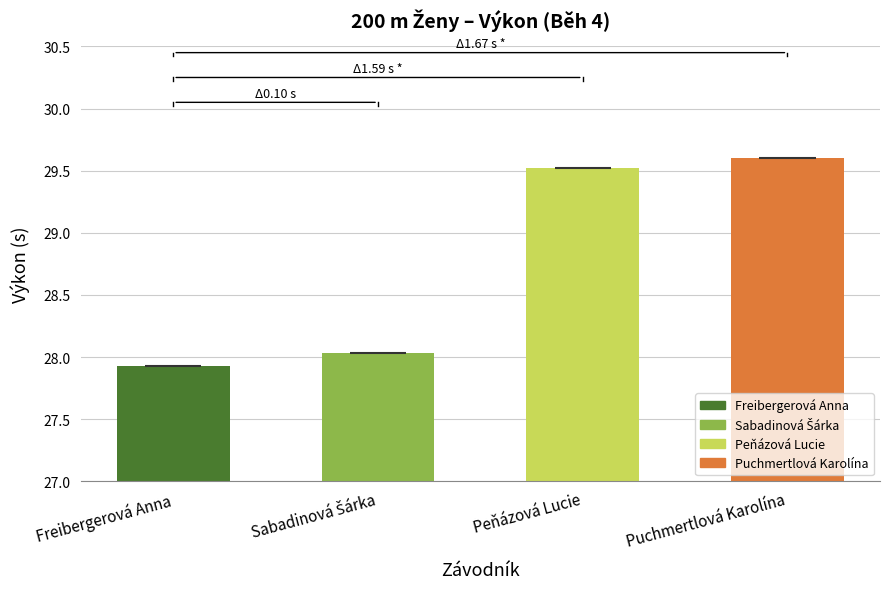

How many bars are there in total?

4